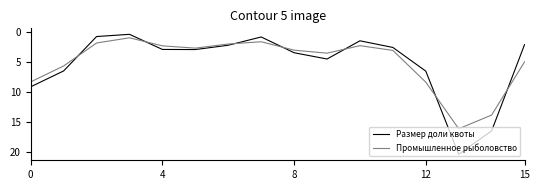

Which series has the widest spread of values?

Размер доли квоты